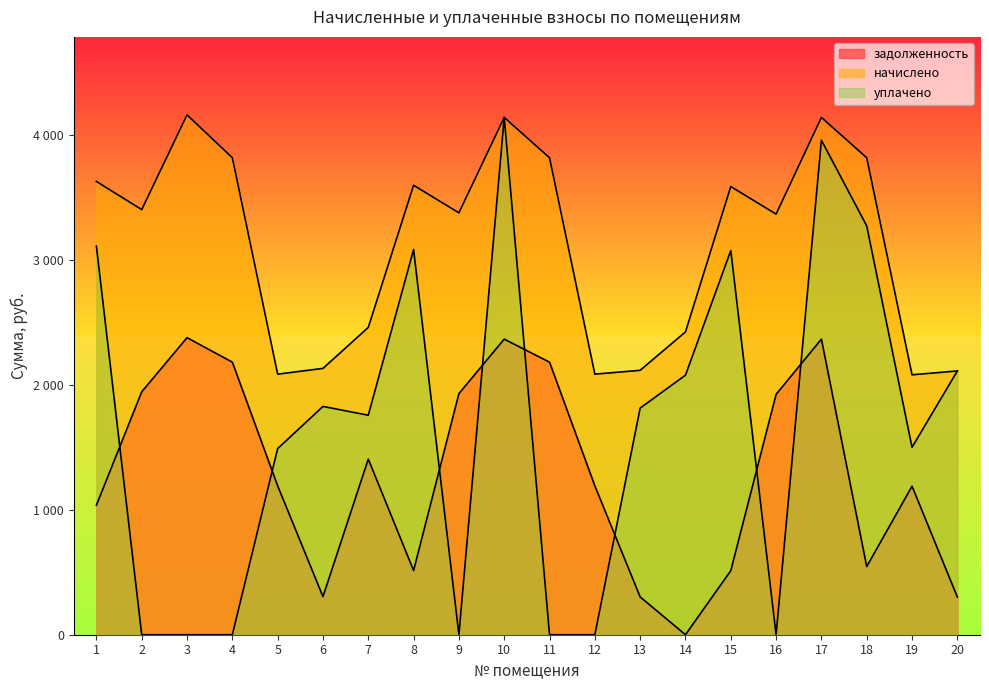

How many data points does each series have?

20